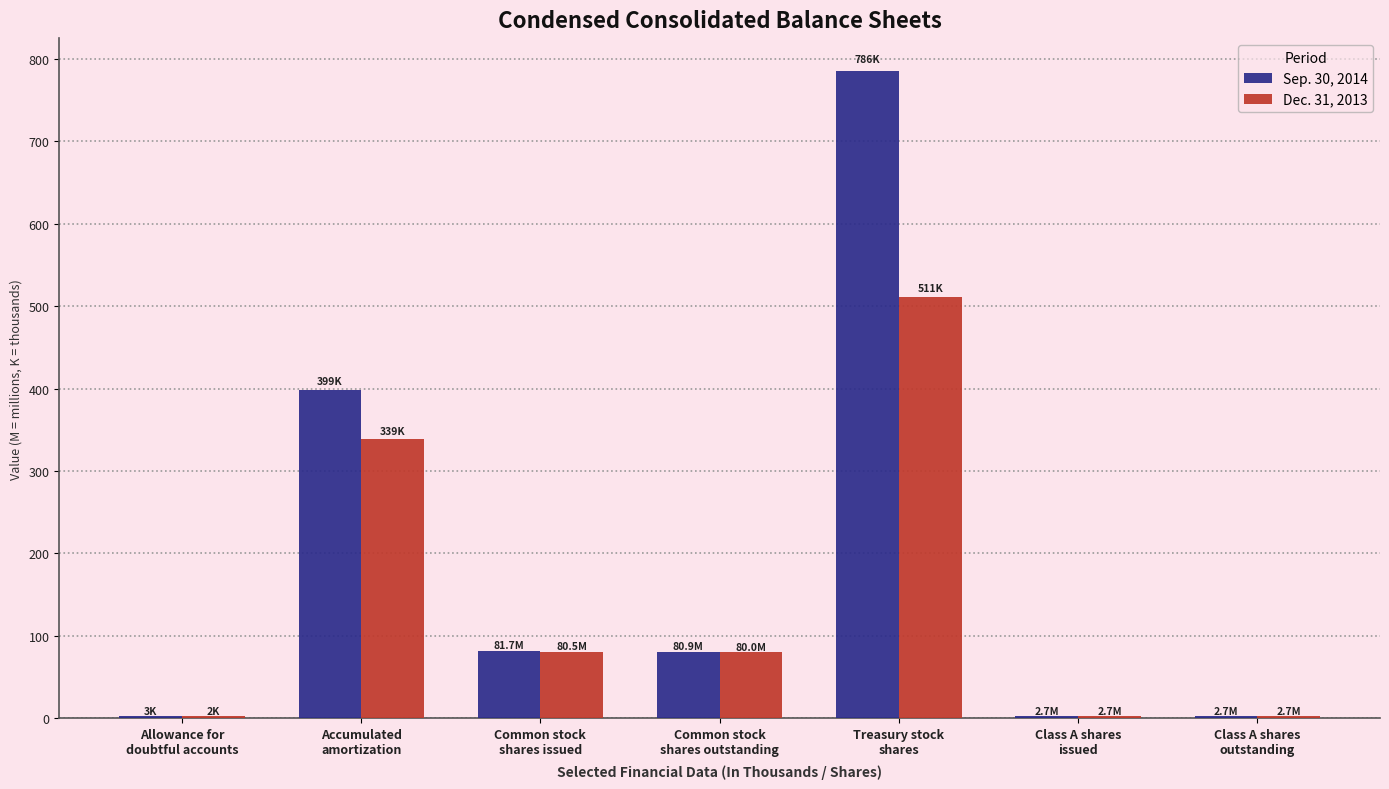

What is the difference between the maximum and minimum values in the Sep. 30, 2014 series?

783.3